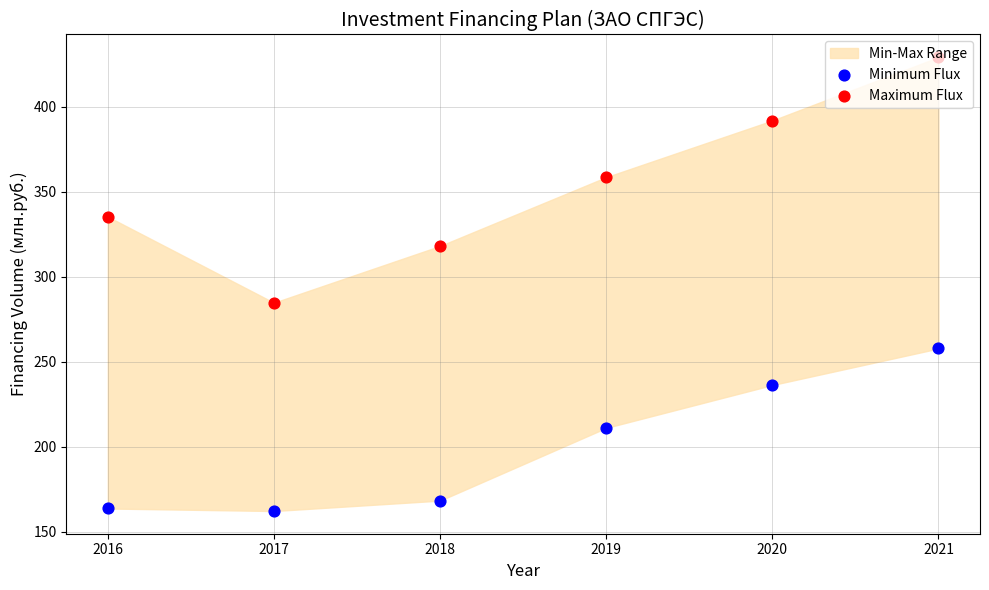

What is the total value across all series at 2018?

486.5